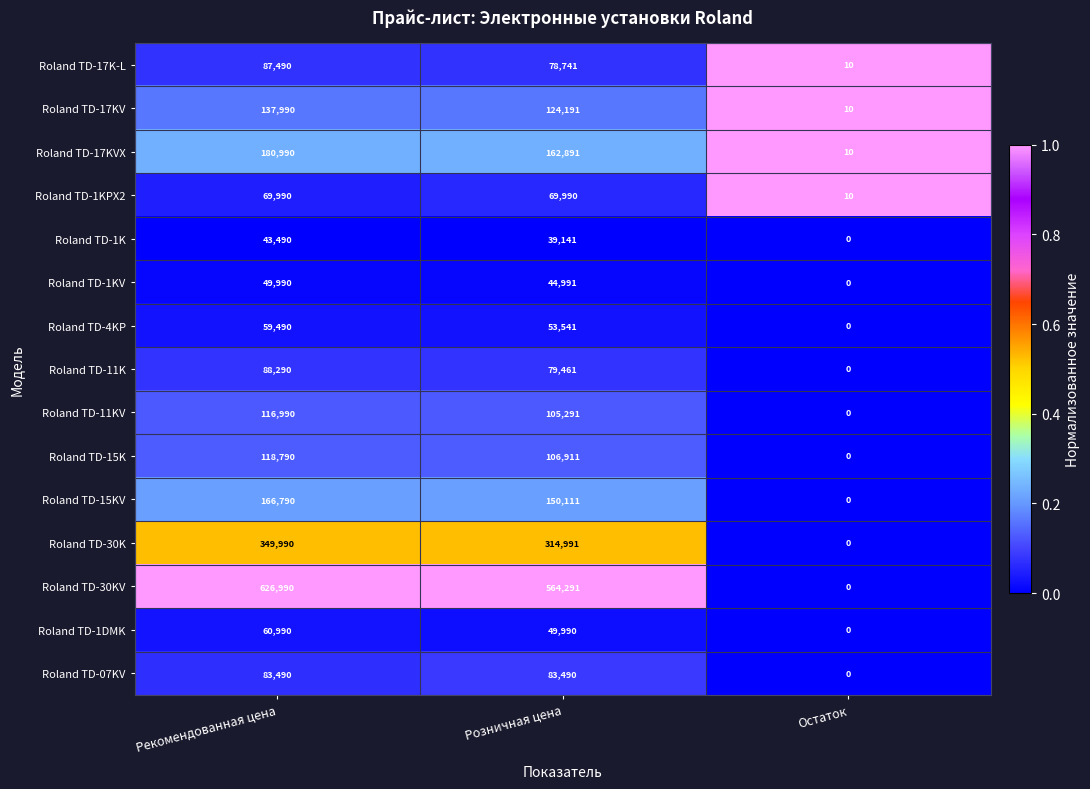

What is the highest value of the Roland TD-15KV series?

166790